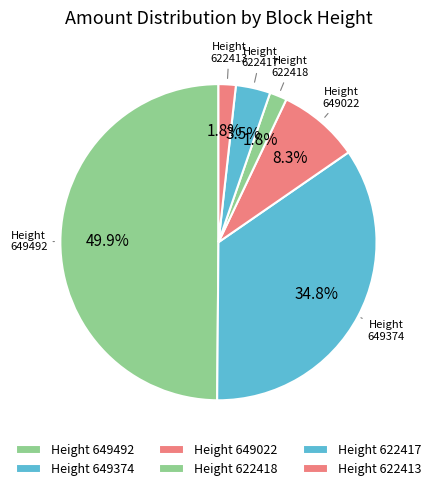

Is there any slice that represents more than half of the pie?

No